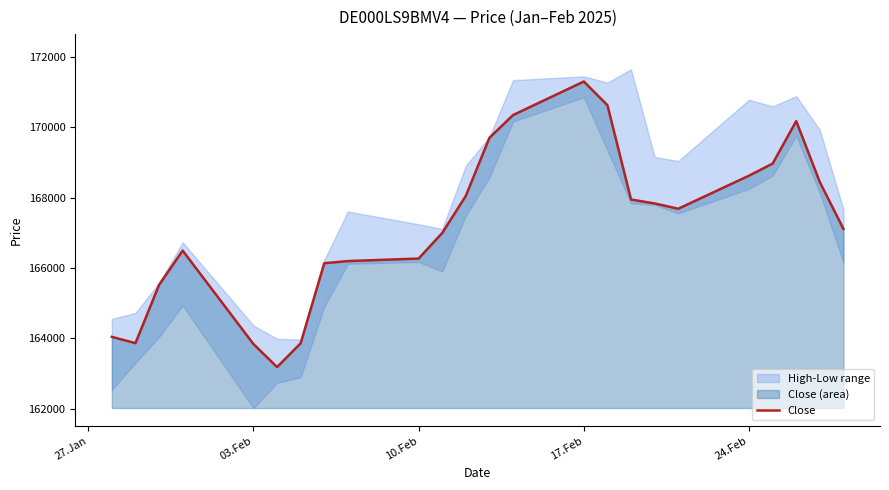

What is the maximum value for Close?

171300